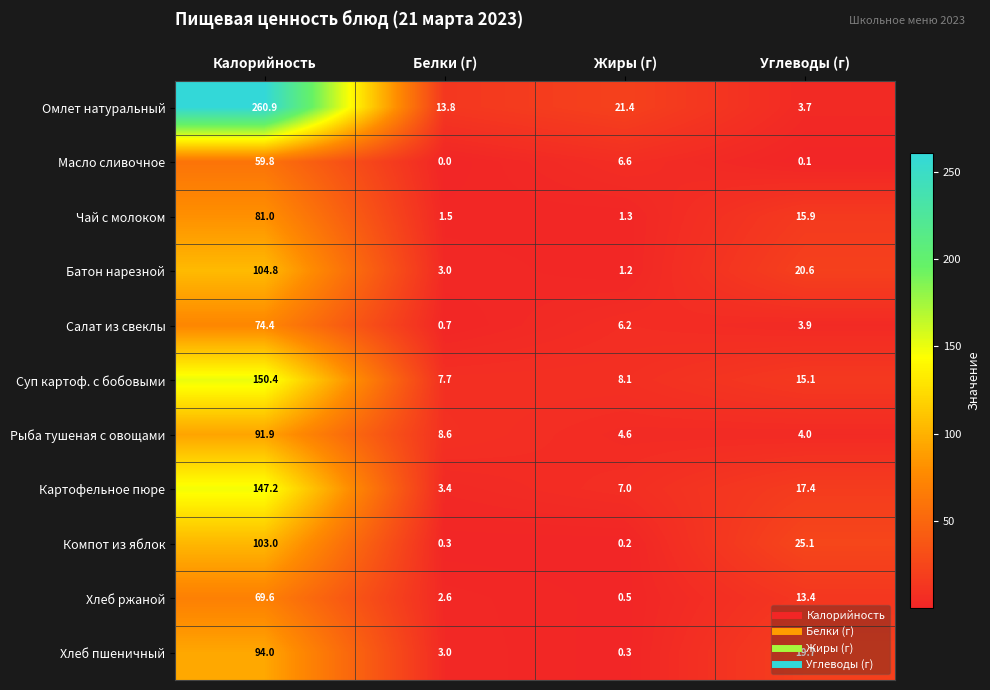

What value does the Омлет натуральный series have at Белки (г)?

13.8